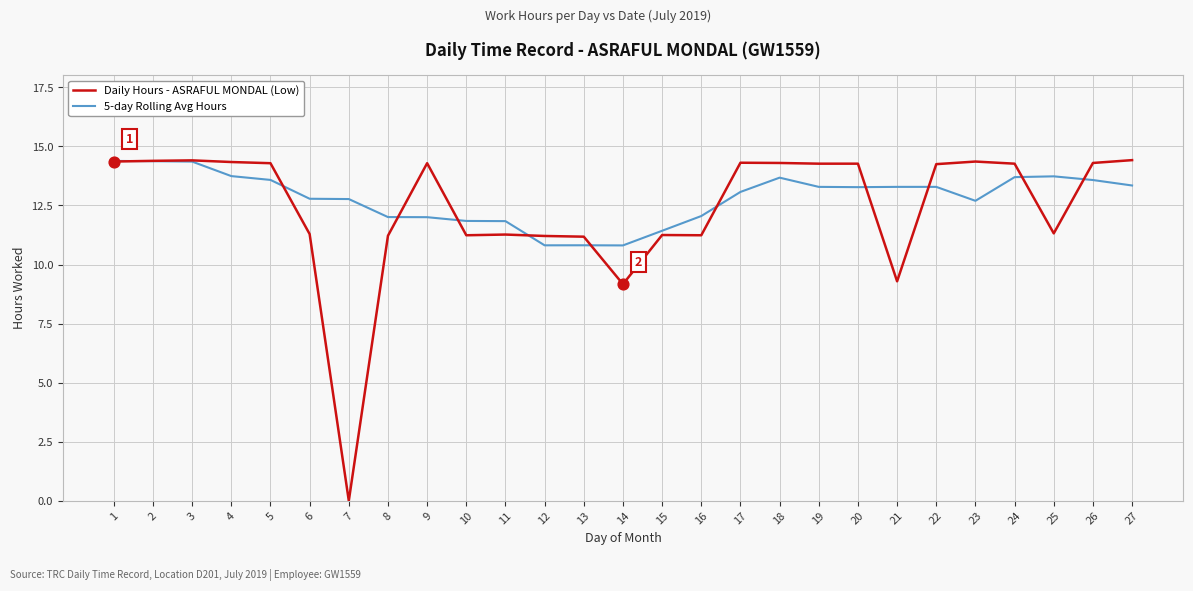

What is the total value across all series at 7?

12.8